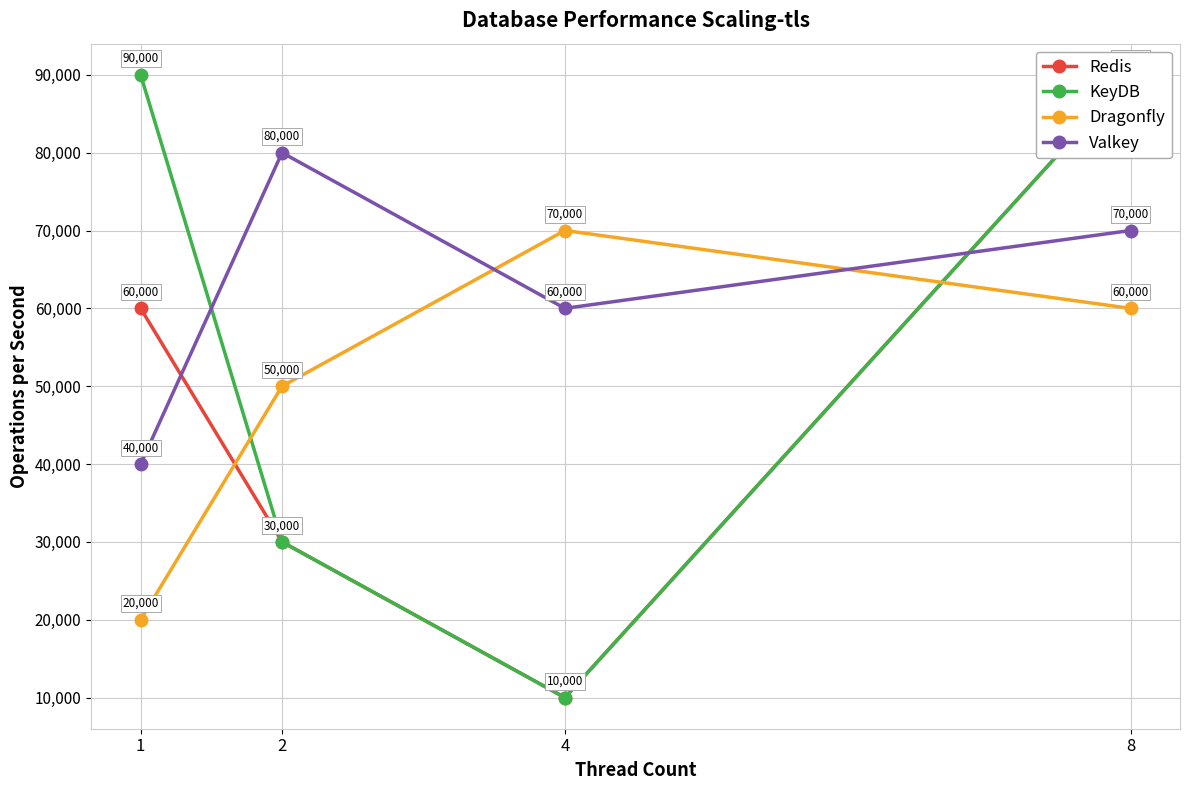

What is the difference between the Redis values at 1 and 8?

30000